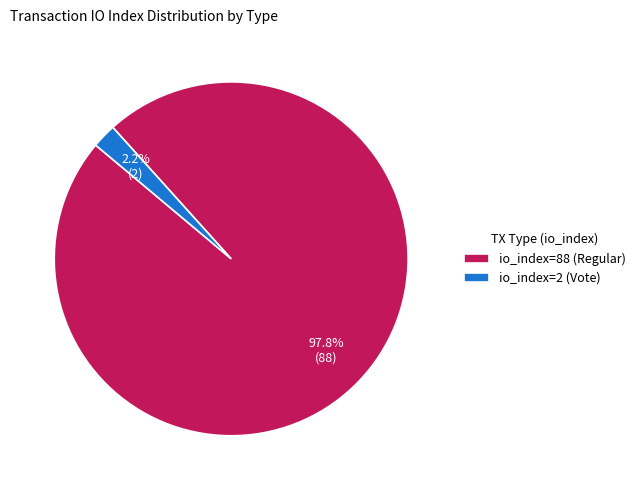

Does any single category account for the majority?

Yes